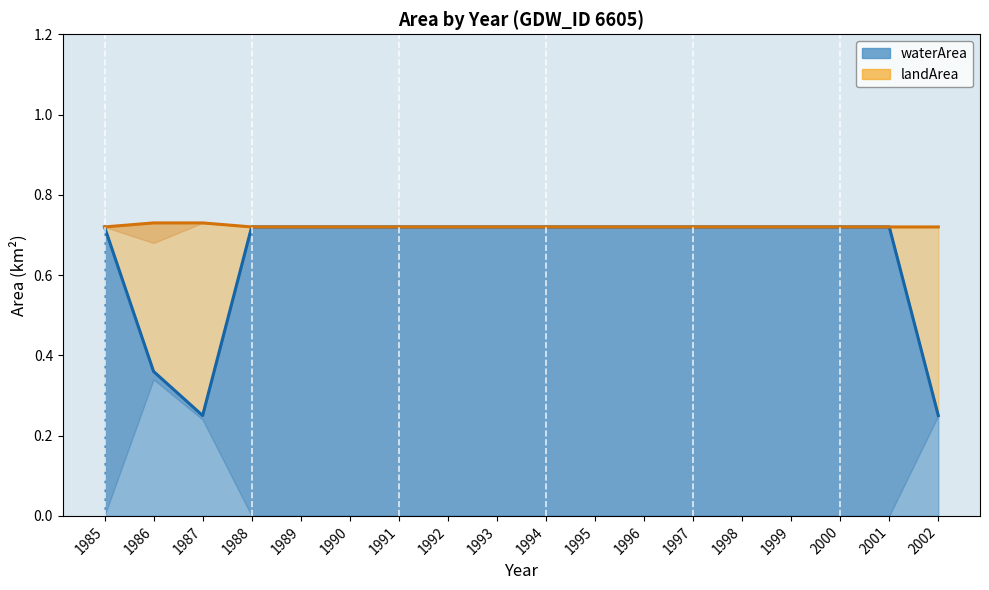

What is the sum of the landArea line values at 1985 and 1987?

1.4